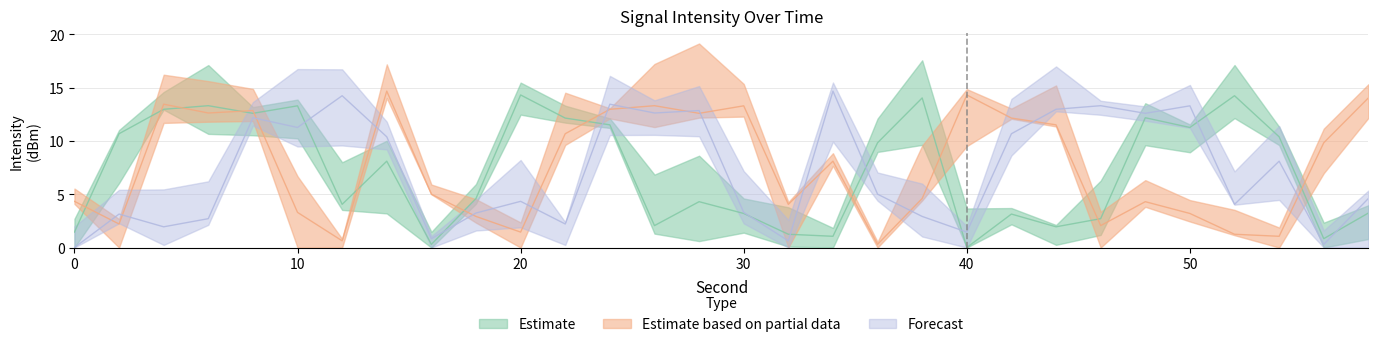

The Estimate based on partial data series shows 3.3 at 10. True or false?

True